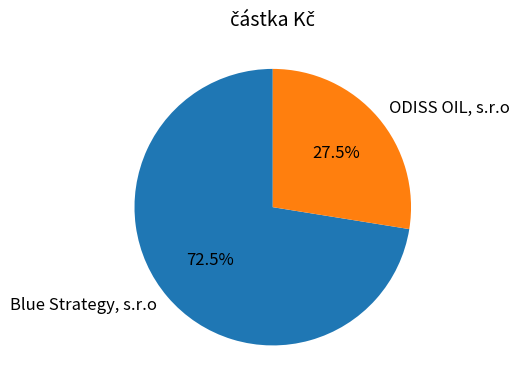

What is the smallest slice in the pie chart?

ODISS OIL, s.r.o